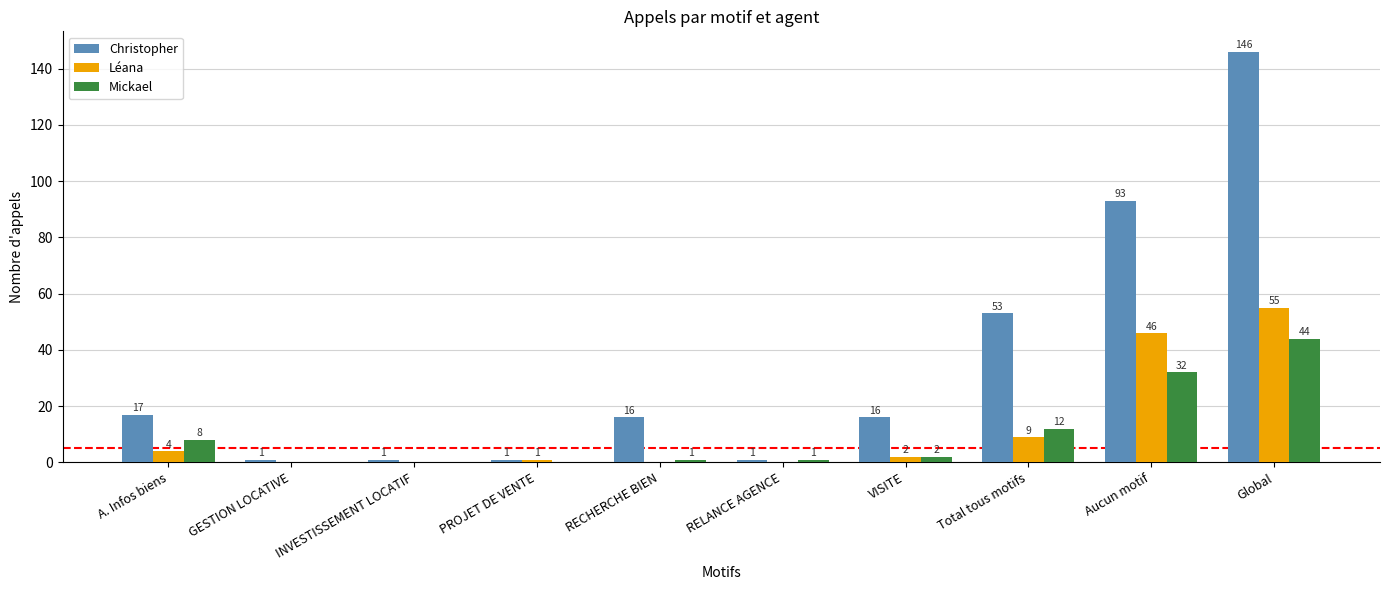

Which series has the largest range (max minus min)?

Christopher